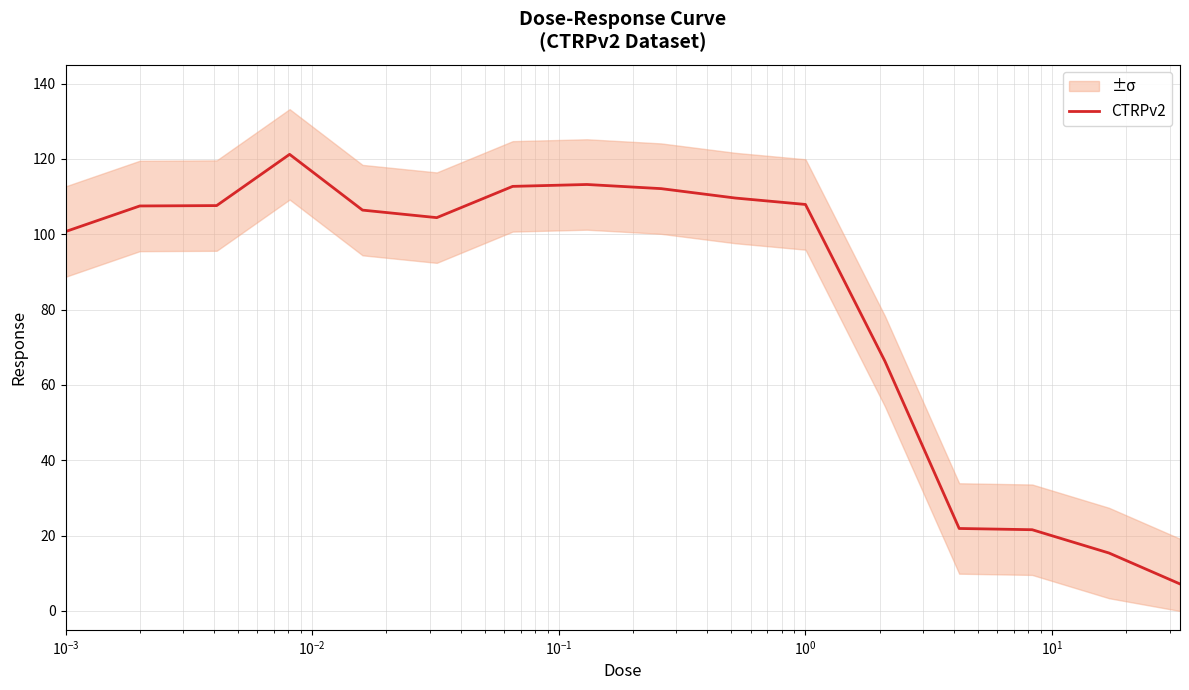

What is the value of the 11th point from the left?

107.9